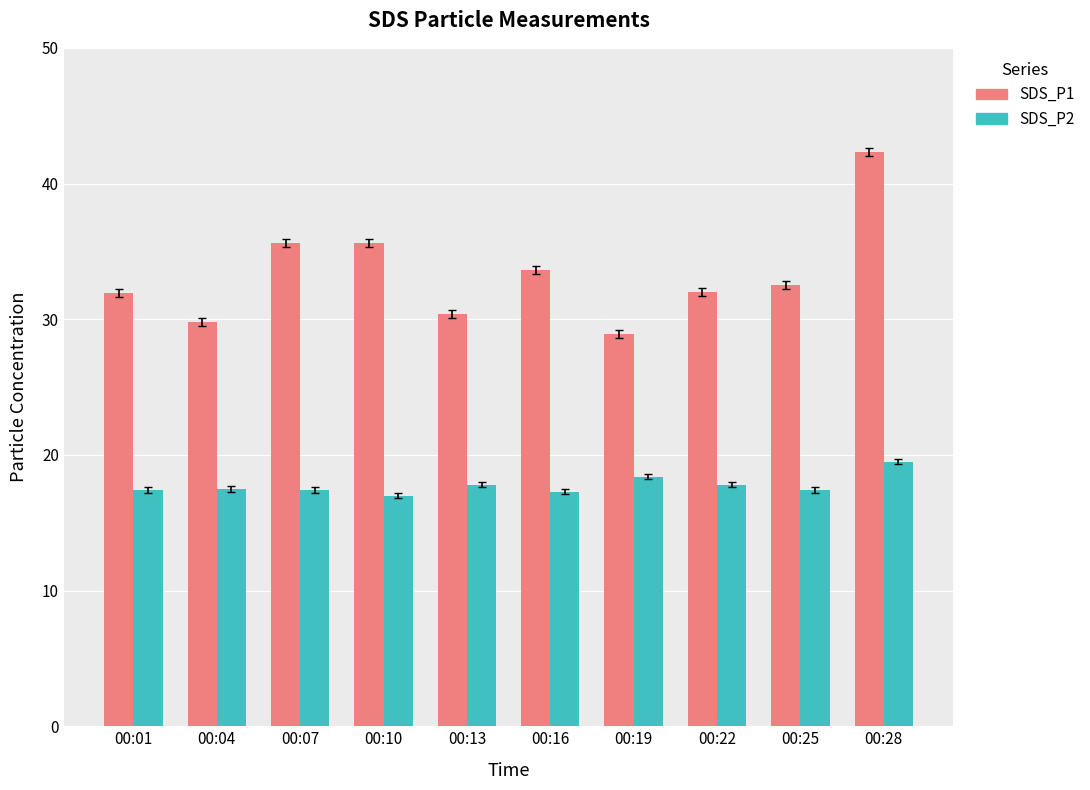

What is the maximum value shown in the chart?

42.3